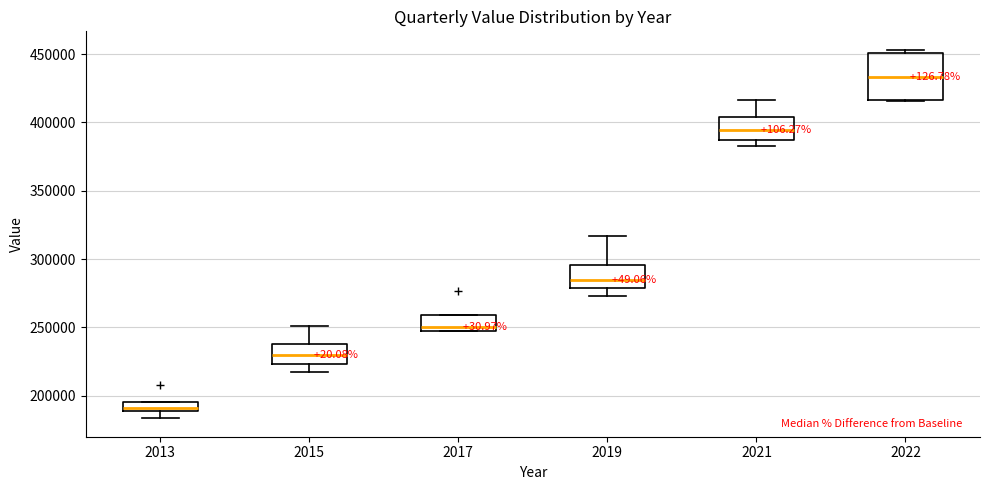

Which box is the tallest, from its lower edge to its upper edge?

2022